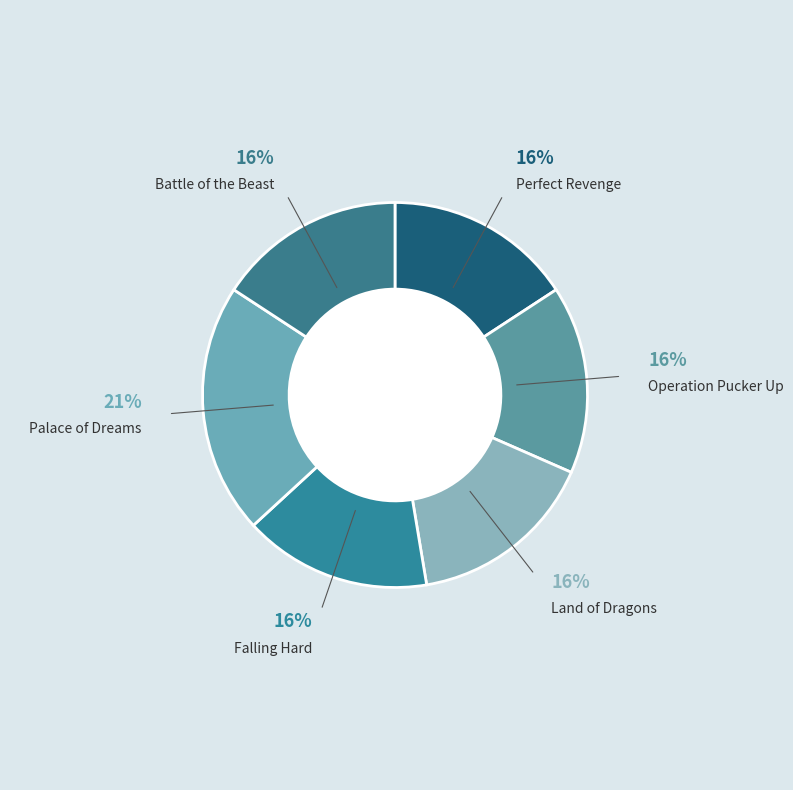

The Land of Dragons slice represents 28% of the pie. True or false?

False